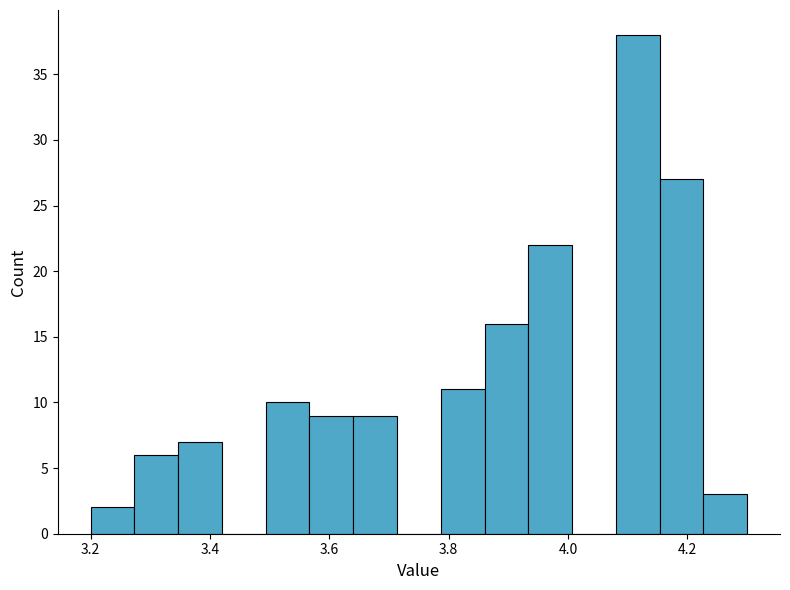

Read against the x-axis, roughly where is the centre of the tallest bar?

4.12